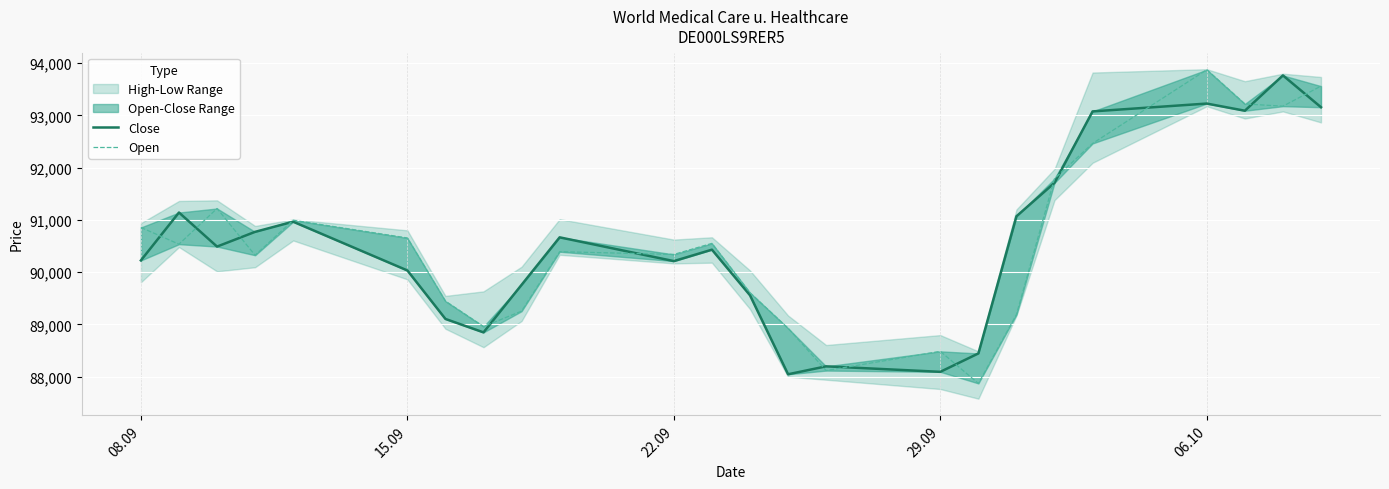

Is the value of Open at 9 greater than the value of Close at 13?

Yes